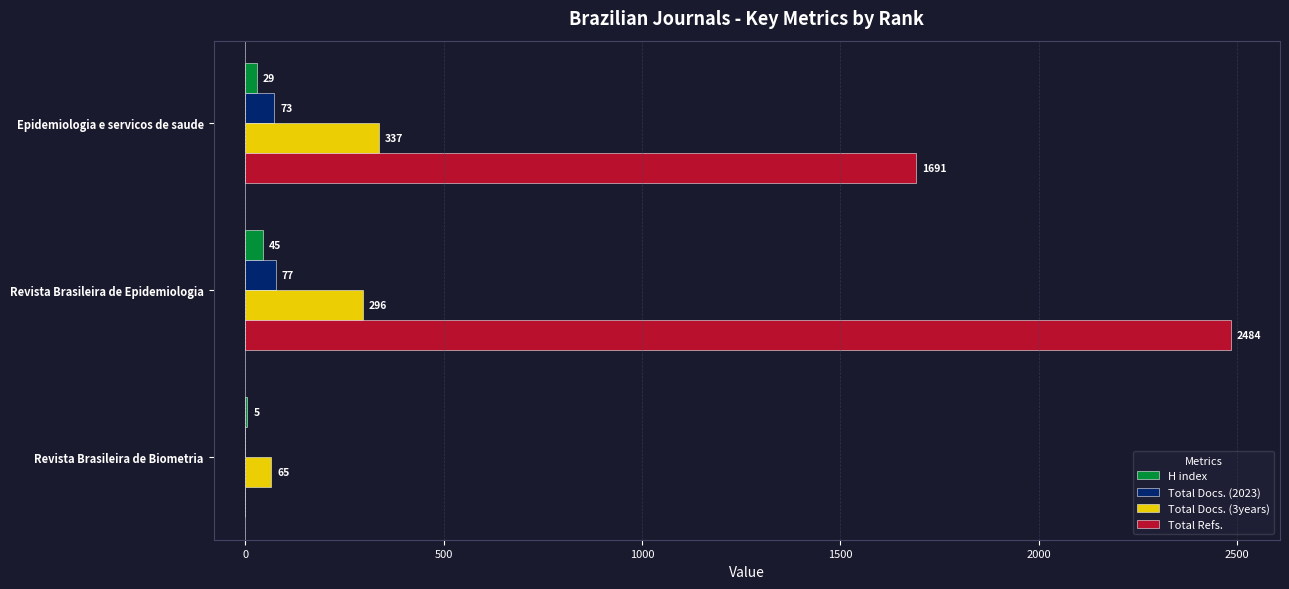

The Total Refs. series shows 959 at Revista Brasileira de Biometria. True or false?

False